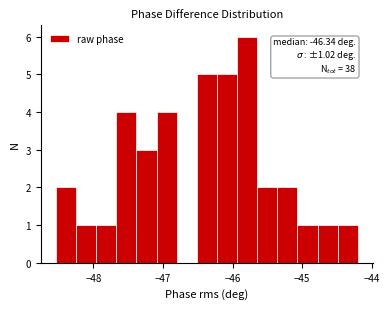

Around what value on the x-axis is the tallest bar? Give the approximate position of its centre, as read against the axis.

-45.8